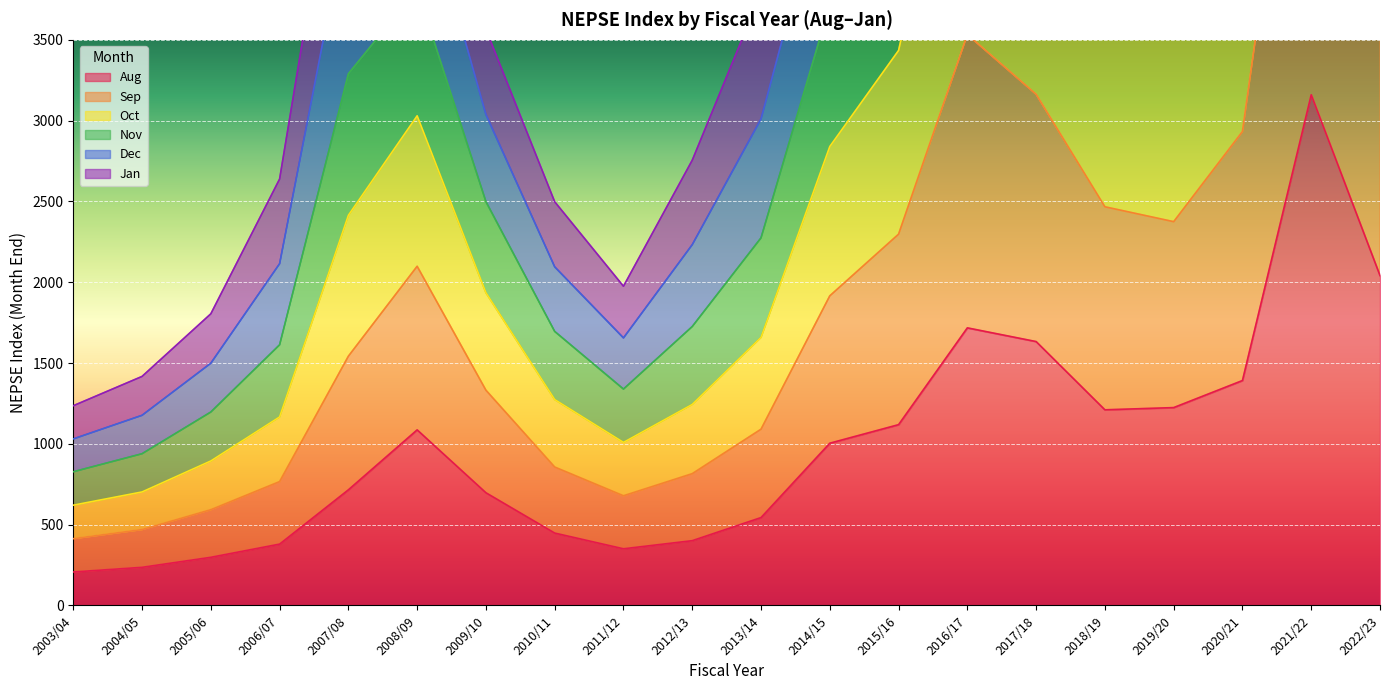

What is the sum of the Oct values at 2011/12 and 2019/20?

7457.9